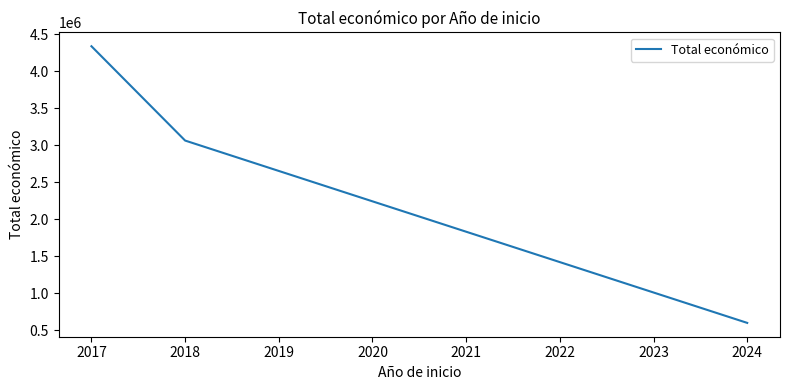

How many lines are shown in the chart?

1